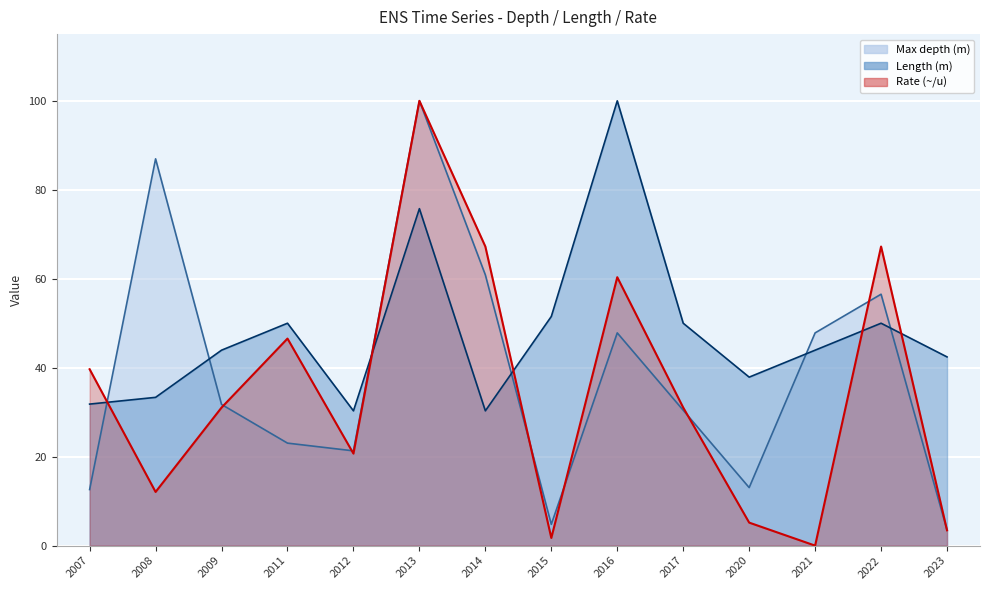

Which series has the largest range (max minus min)?

Rate (~/u)